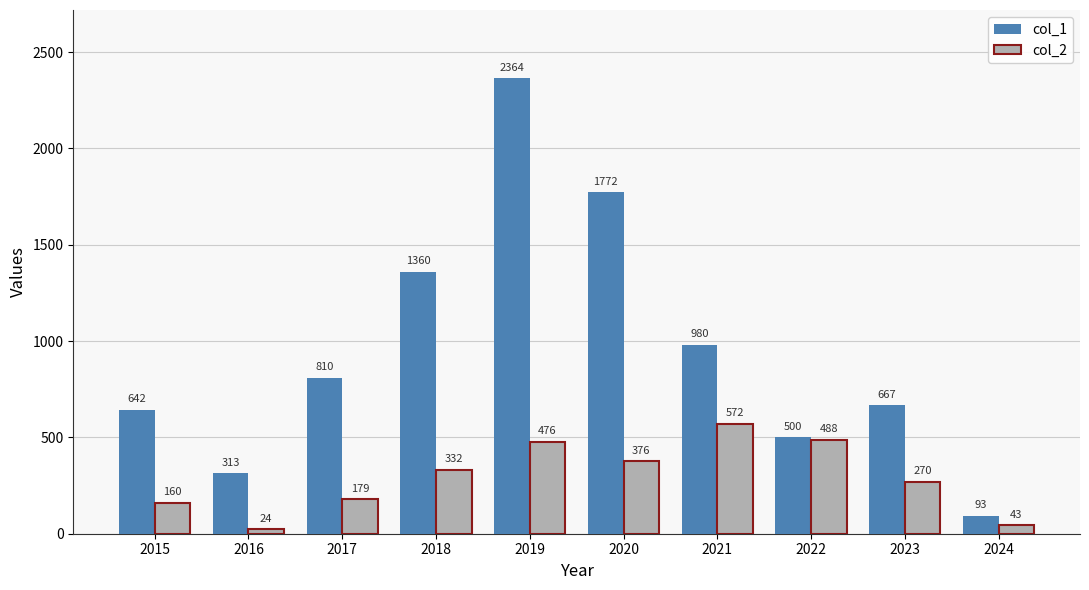

Does the chart contain stacked bars?

No